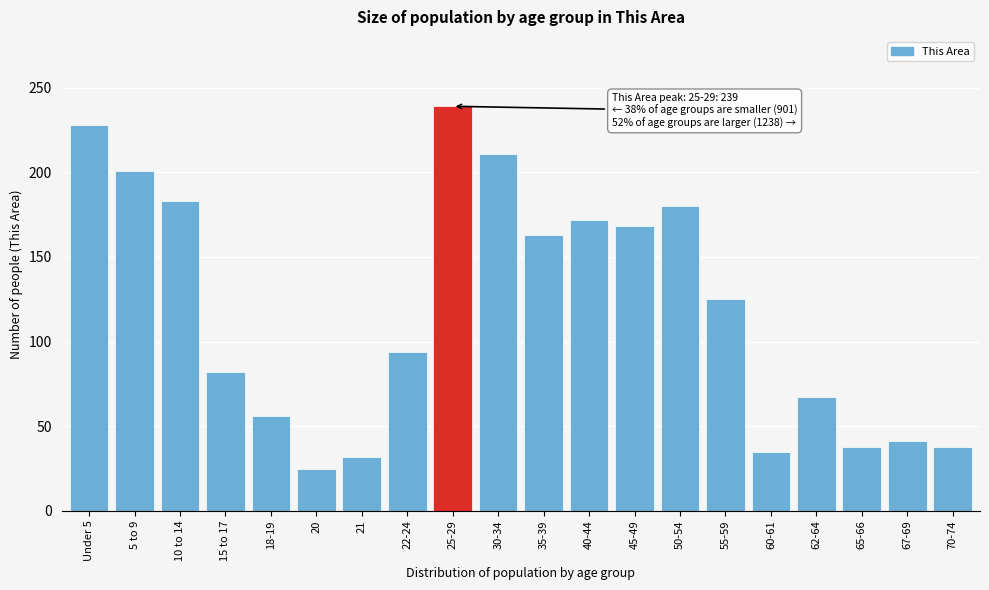

Reading right to left, extract all data points from this chart.

70-74=38	67-69=41	65-66=38	62-64=67	60-61=35	55-59=125	50-54=180	45-49=168	40-44=172	35-39=163	30-34=211	25-29=239	22-24=94	21=32	20=25	18-19=56	15 to 17=82	10 to 14=183	5 to 9=201	Under 5=228